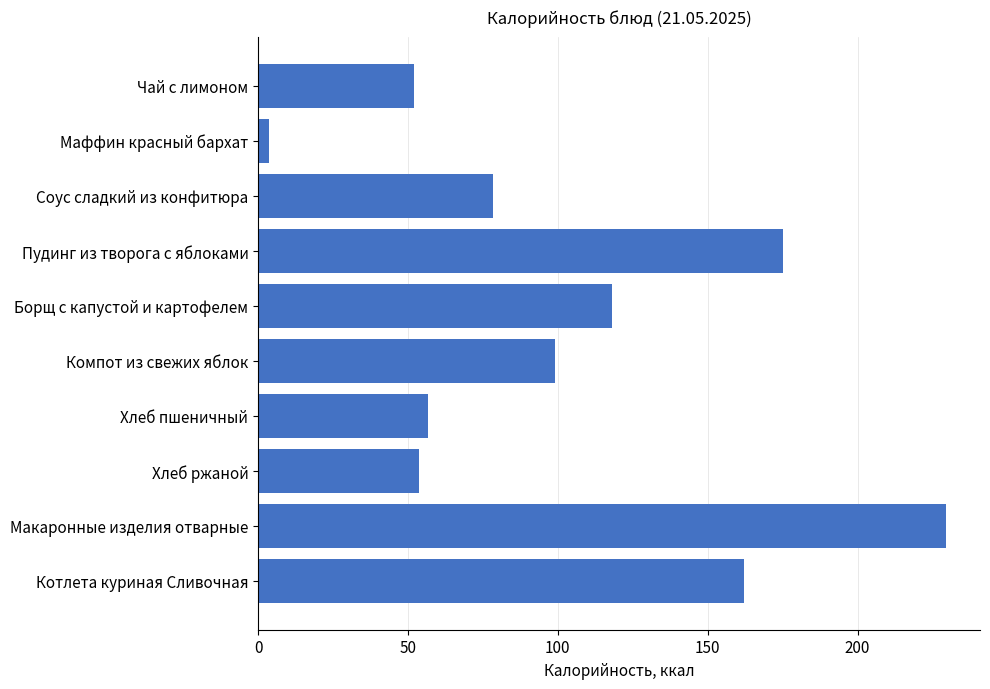

How many bars are there in total?

10